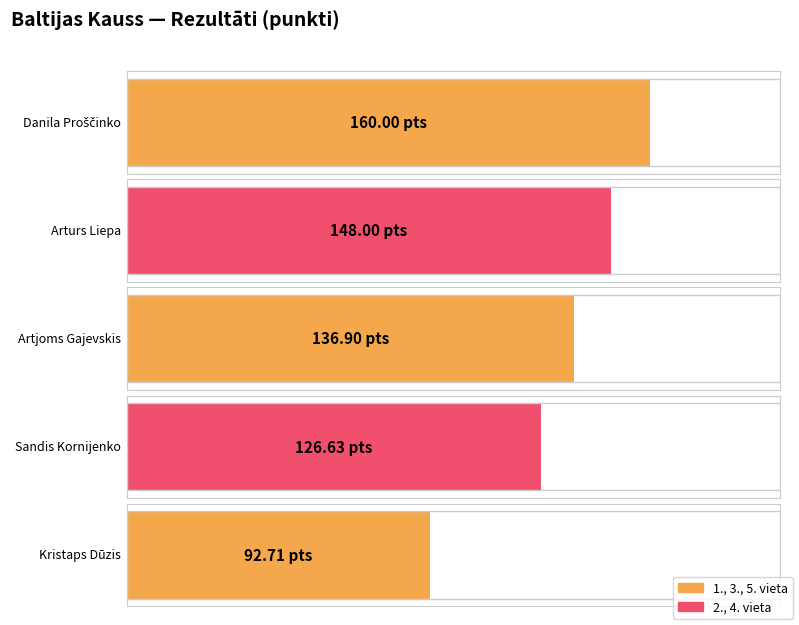

Which label corresponds to the smallest value in the chart?

Kristaps Dūzis